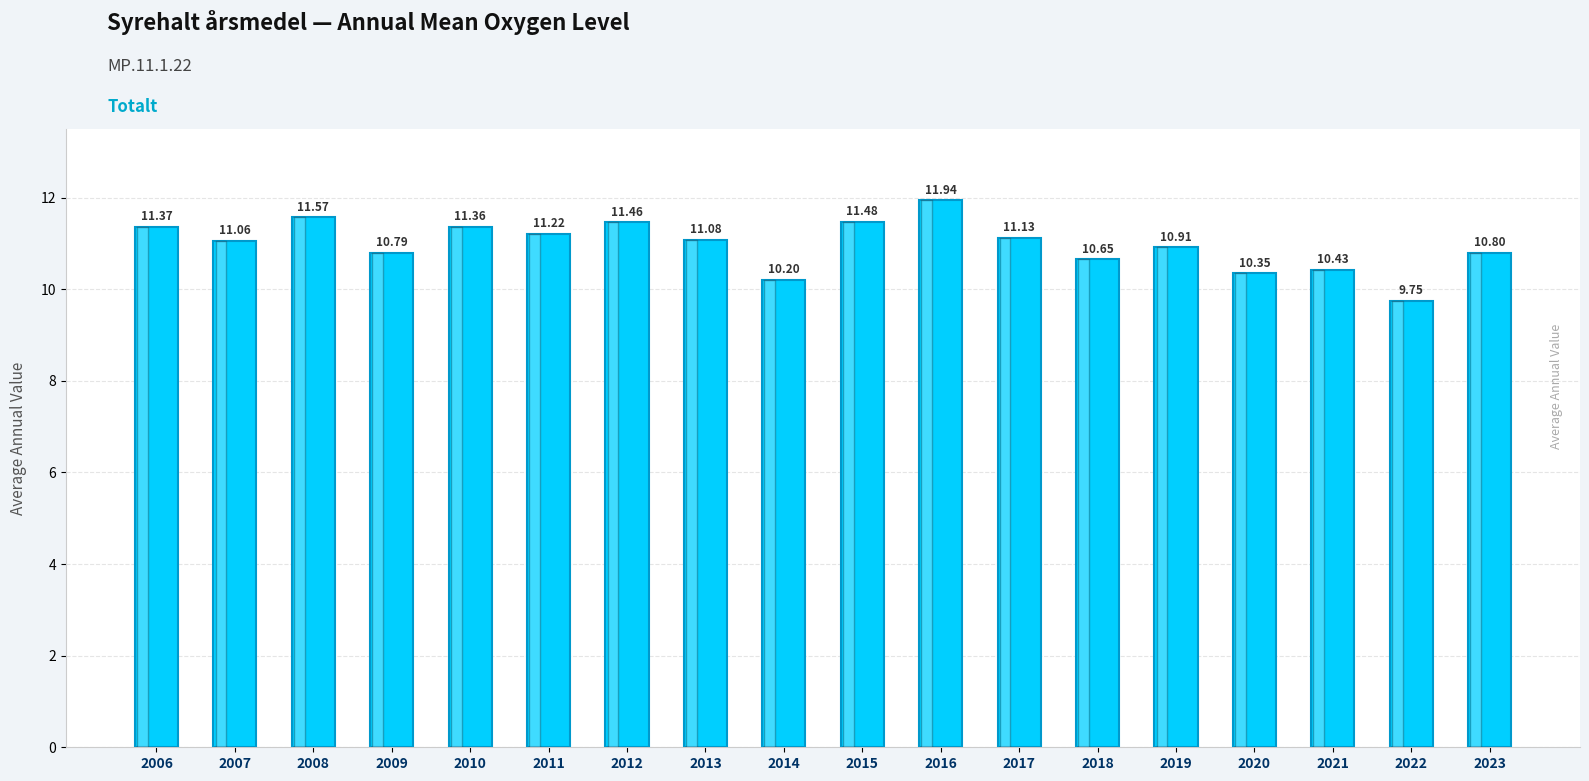

What is the minimum value shown in the chart?

9.8